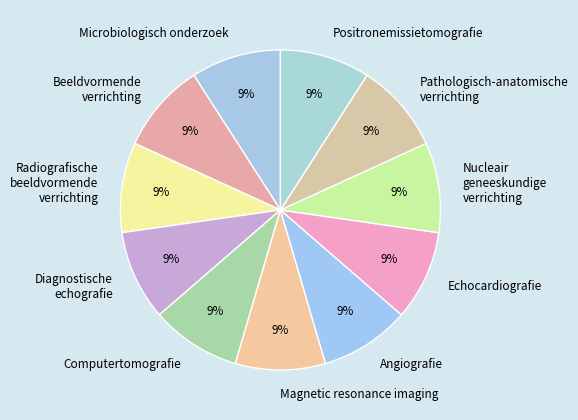

How many segments does this pie chart have?

11